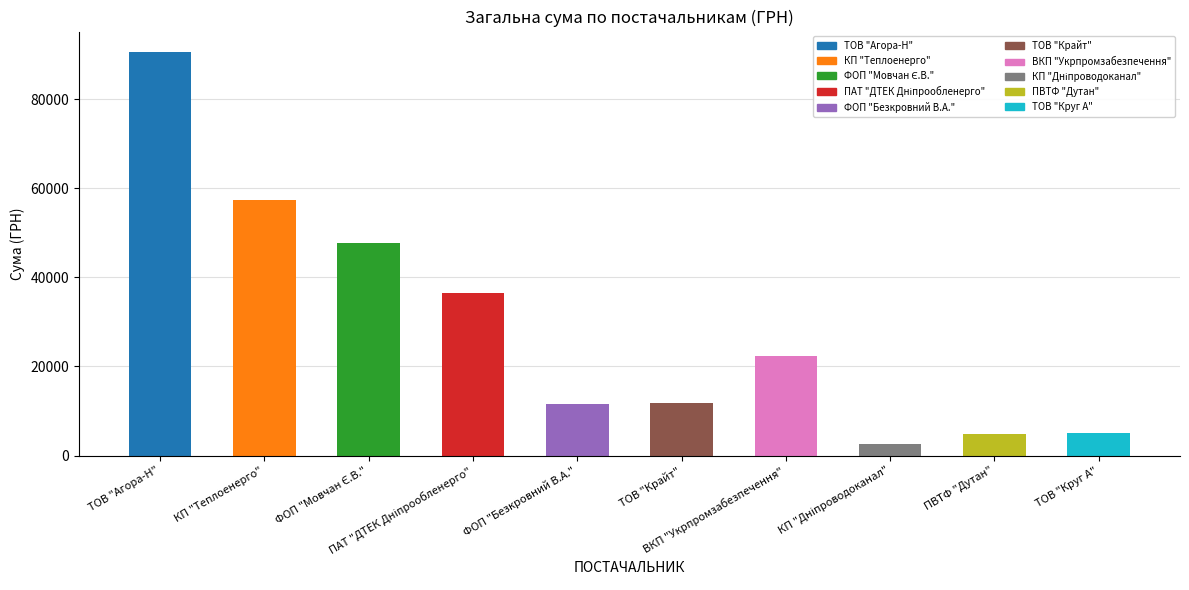

What is the value of the 7th bar from the left?

22441.2